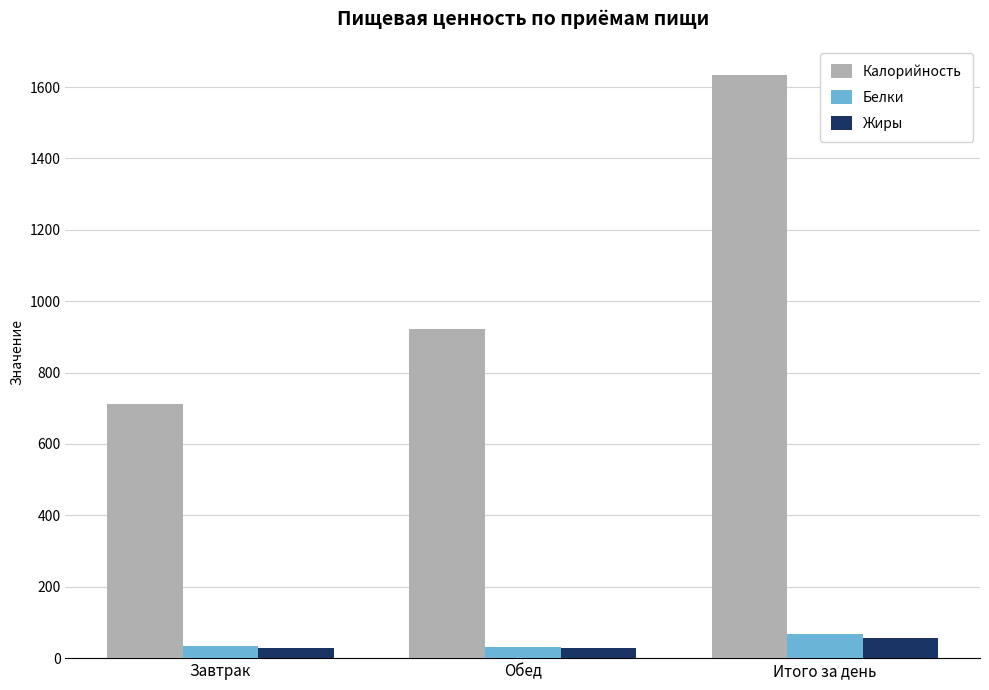

What is the highest value of the Жиры series?

57.2